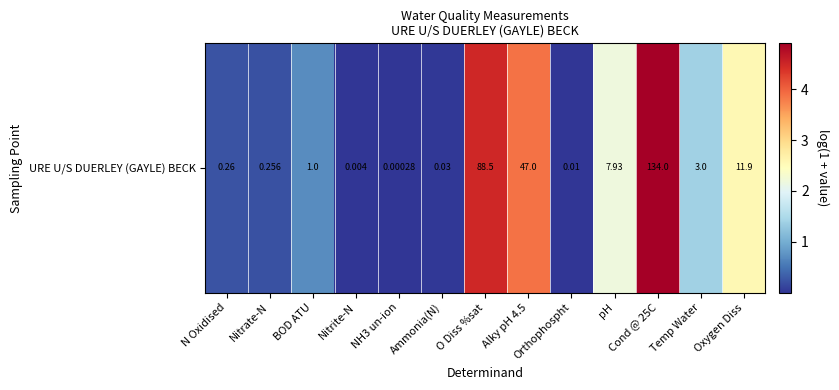

List the labels in order of value, smallest first.

NH3 un-ion, Nitrite-N, Orthophospht, Ammonia(N), Nitrate-N, N Oxidised, BOD ATU, Temp Water, pH, Oxygen Diss, Alky pH 4.5, O Diss %sat, Cond @ 25C